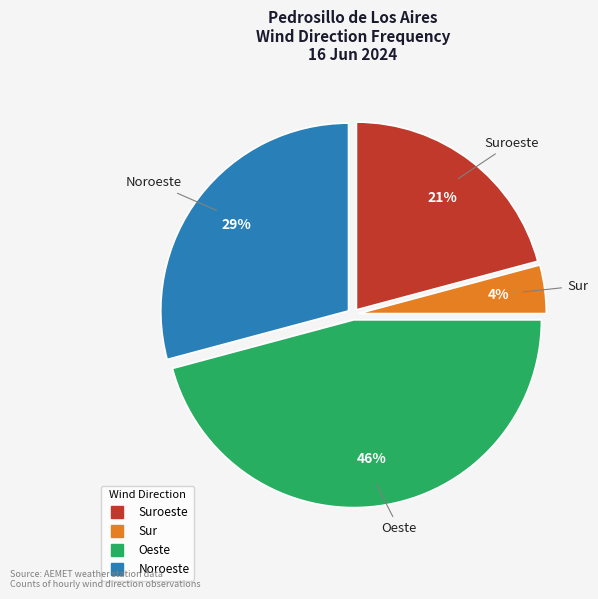

To the nearest percent, what is the average slice percentage?

25%